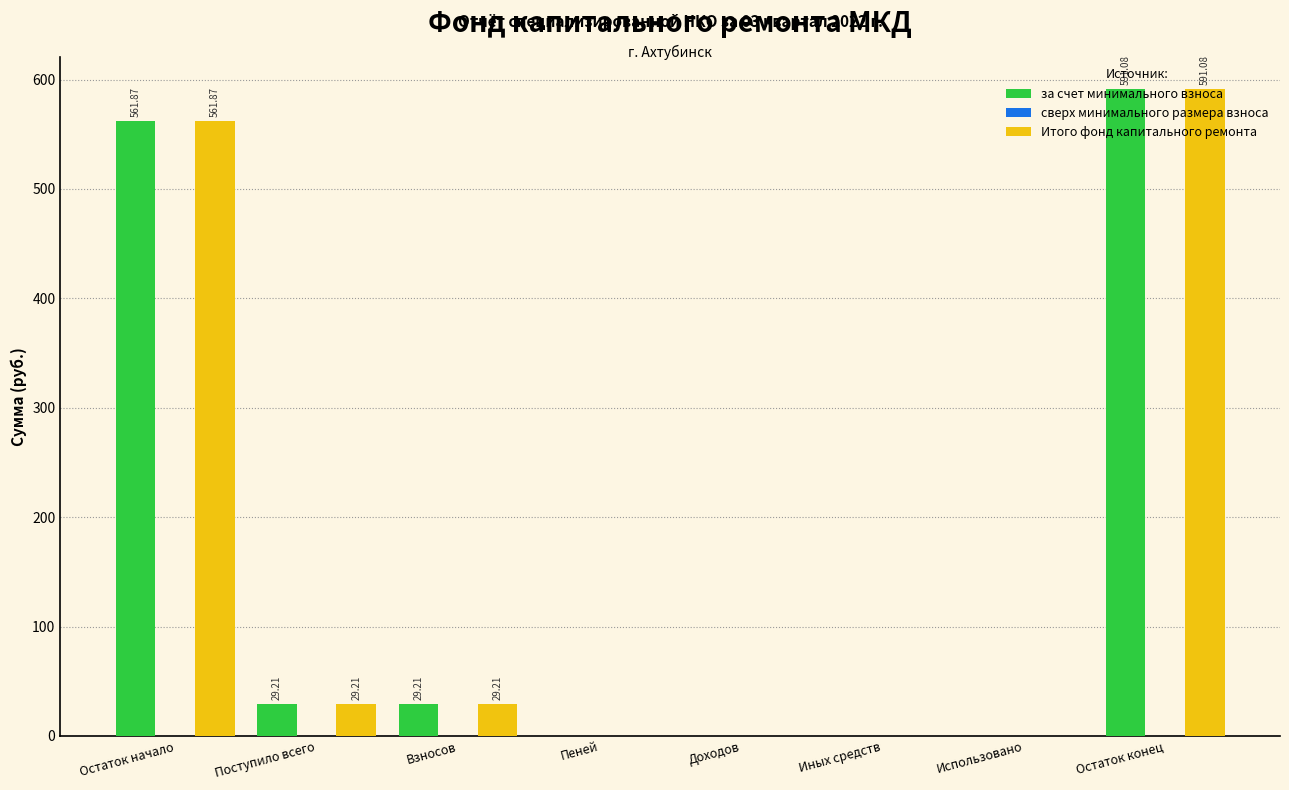

At which category is the sum across all series the highest?

Остаток конец